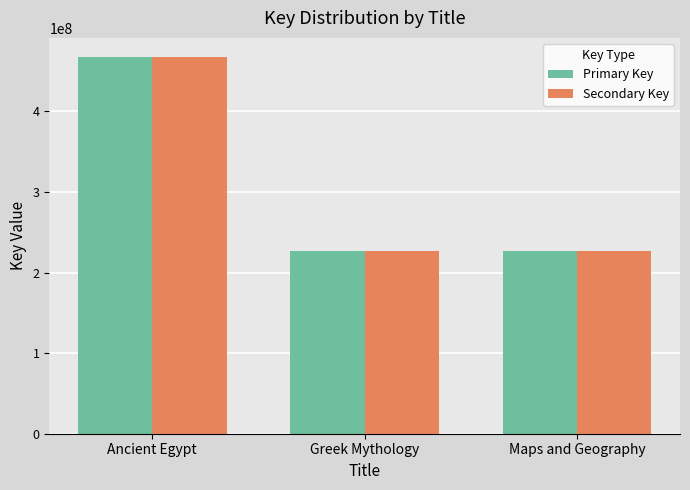

What is the average value of the Secondary Key series?

306940449